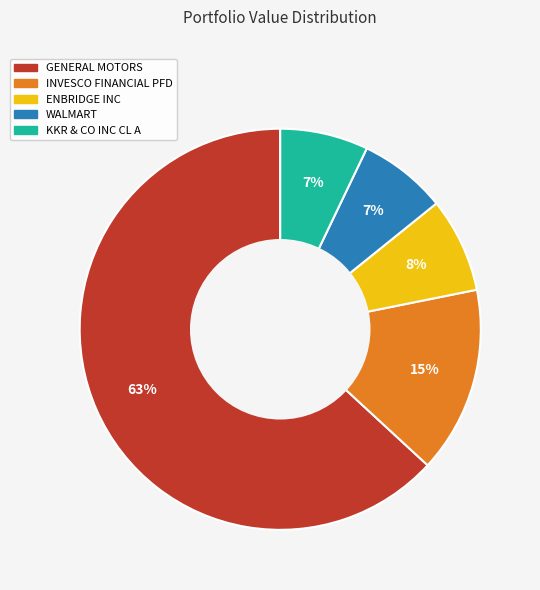

Which category has the biggest portion of the pie?

GENERAL MOTORS